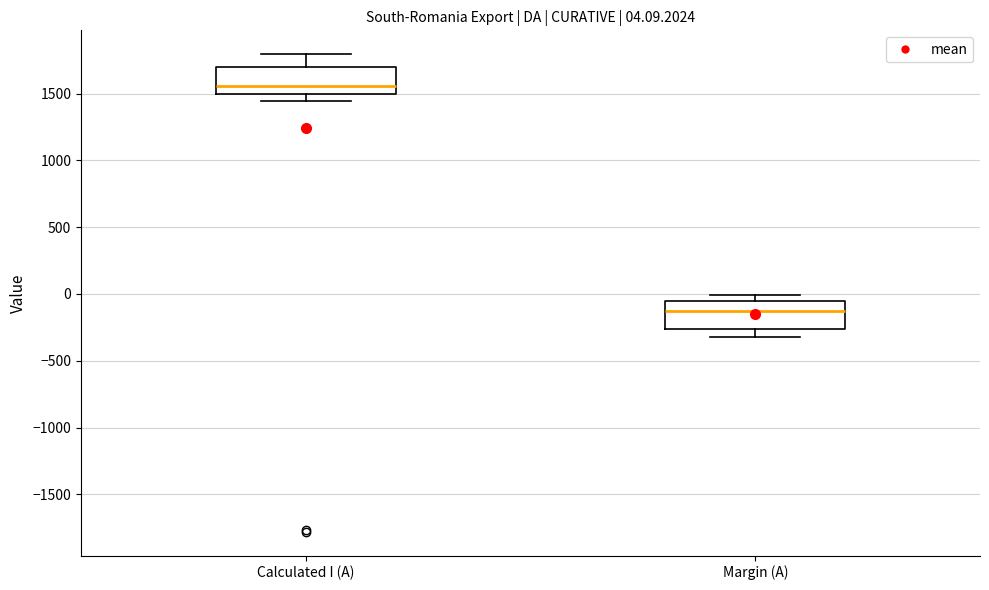

Which box's median line is the lowest?

Margin (A)